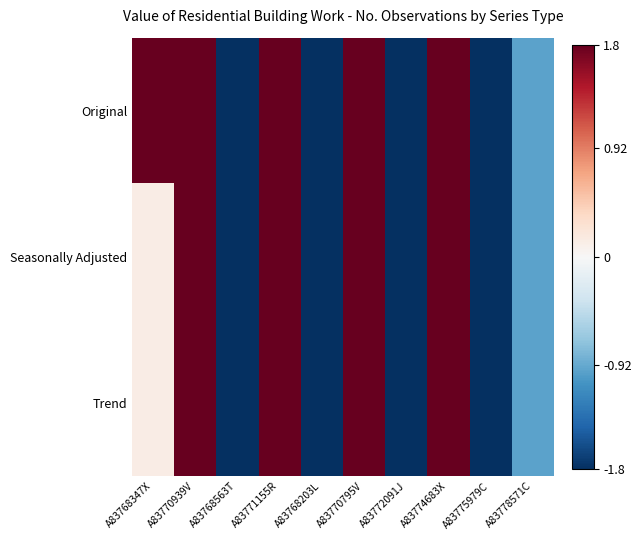

Which series has the largest range (max minus min)?

Original